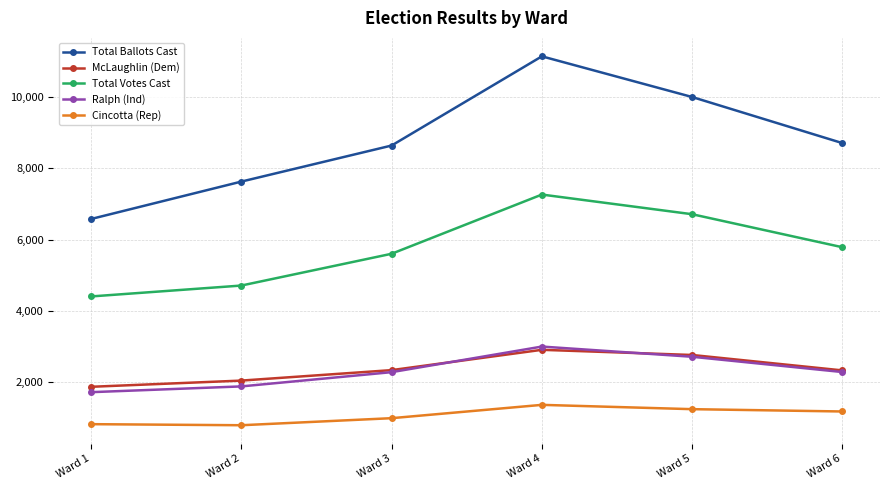

Rank the series at Ward 1 from highest to lowest value.

Total Ballots Cast, Total Votes Cast, McLaughlin (Dem), Ralph (Ind), Cincotta (Rep)